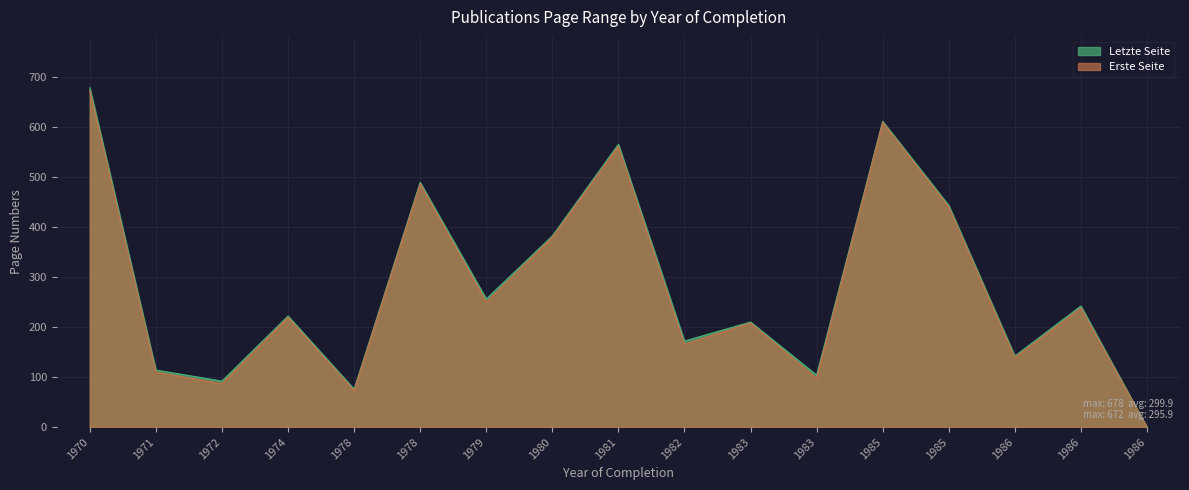

At which label is Letzte Seite closest to 339?

1980